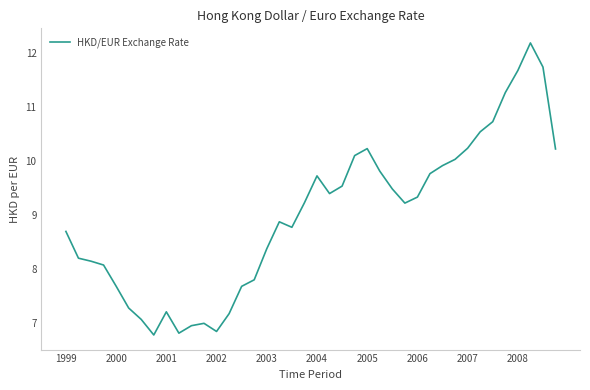

How many values are below 9?

19